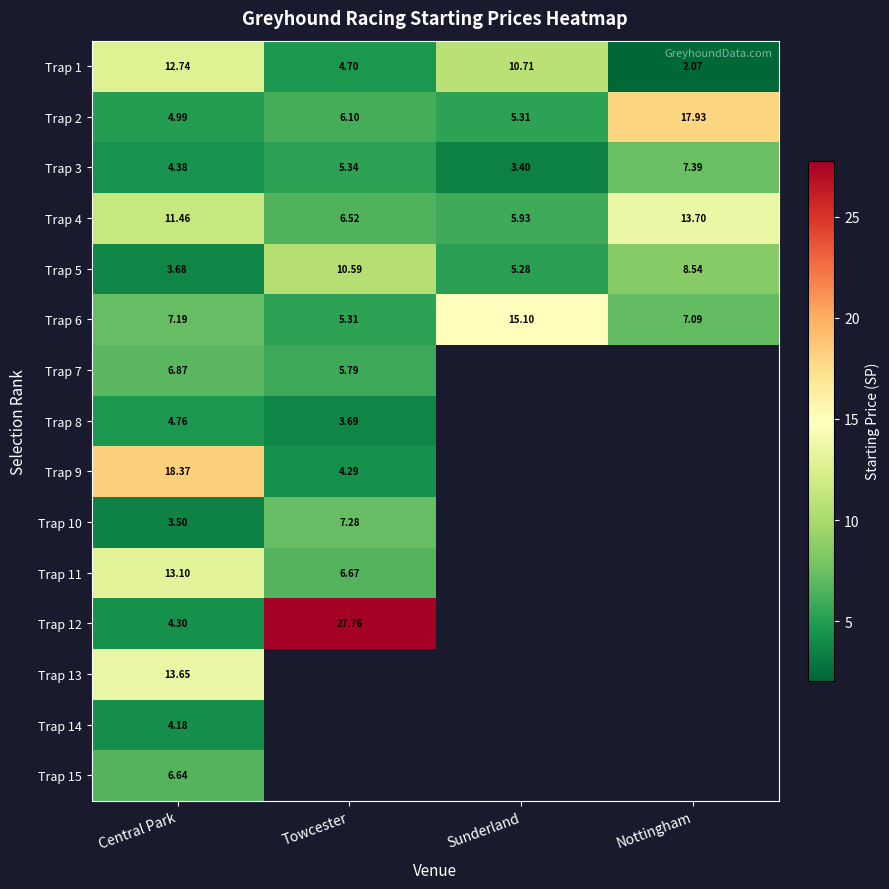

At which category is the sum across all series the highest?

Central Park